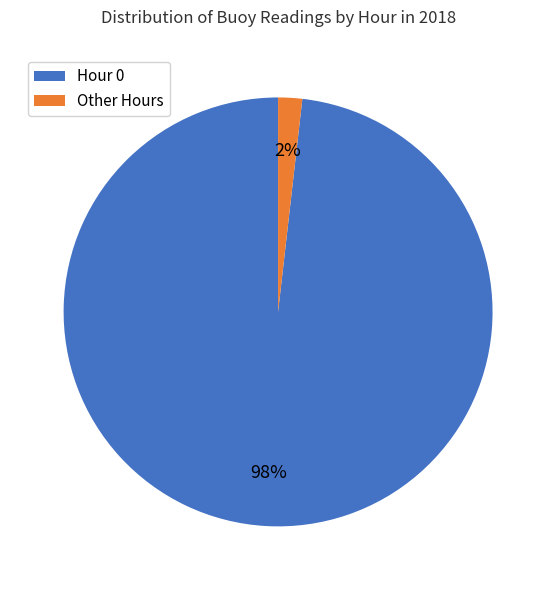

To the nearest percent, what is the average slice percentage?

50%